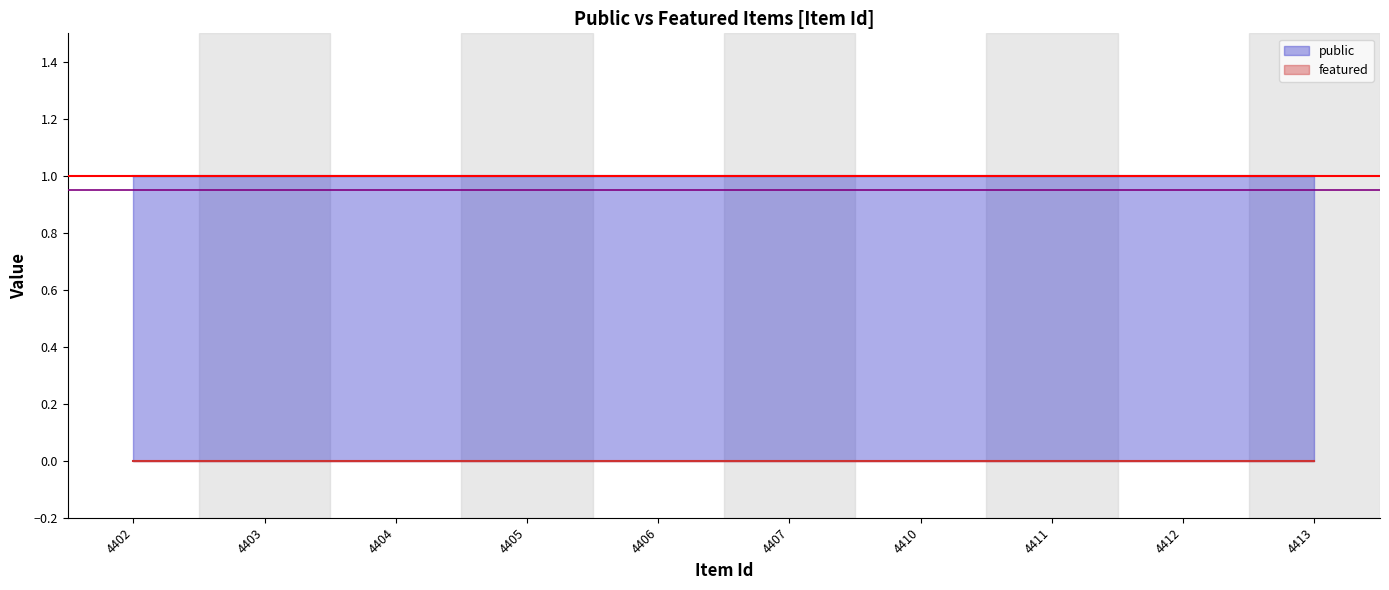

What is the minimum value shown in the chart?

0